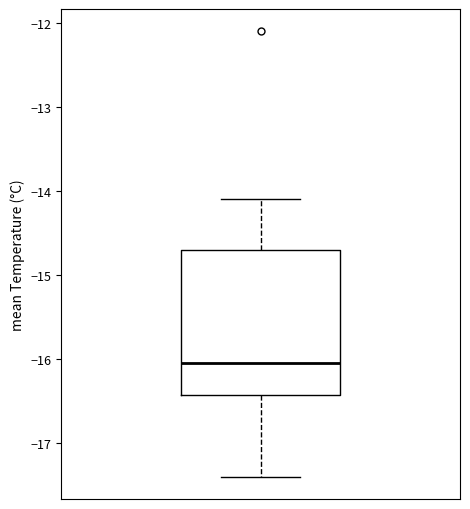

Transcribe this box plot: give where the median line is, the range the box spans, and where the two whiskers end, as read against the y-axis. The values are not printed on the chart, so give them approximately, as read against the axis.

median -16.0, box -16.4 to -14.7, whiskers -17.4 to -14.1